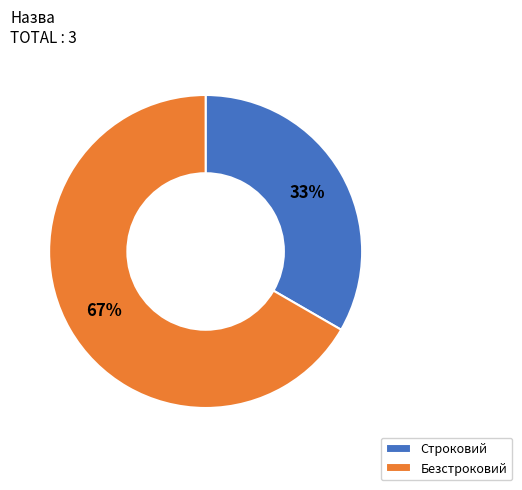

Rank the categories by value from highest to lowest.

Безстроковий, Строковий